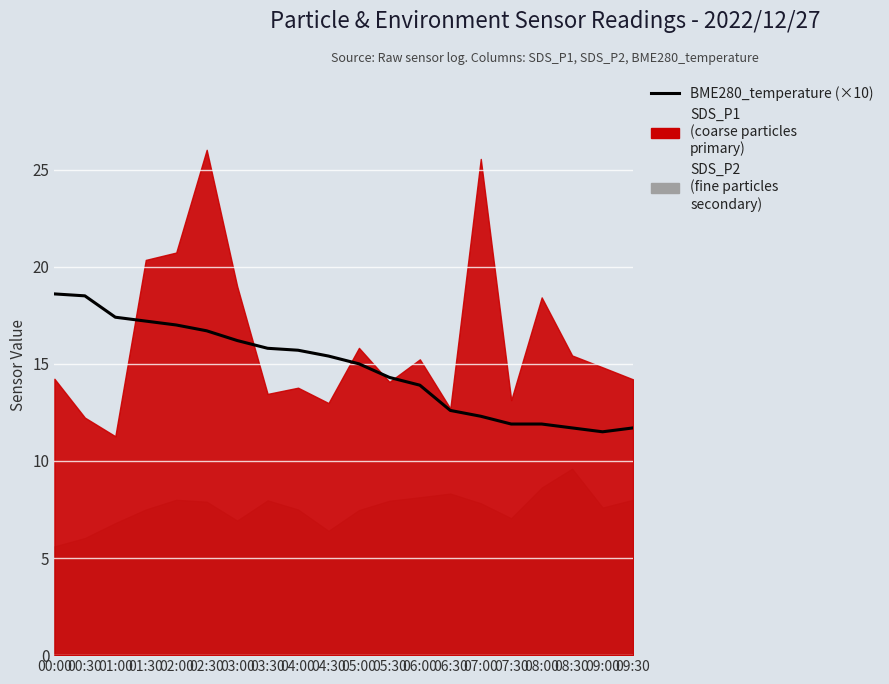

What position from the right is 05:00?

10